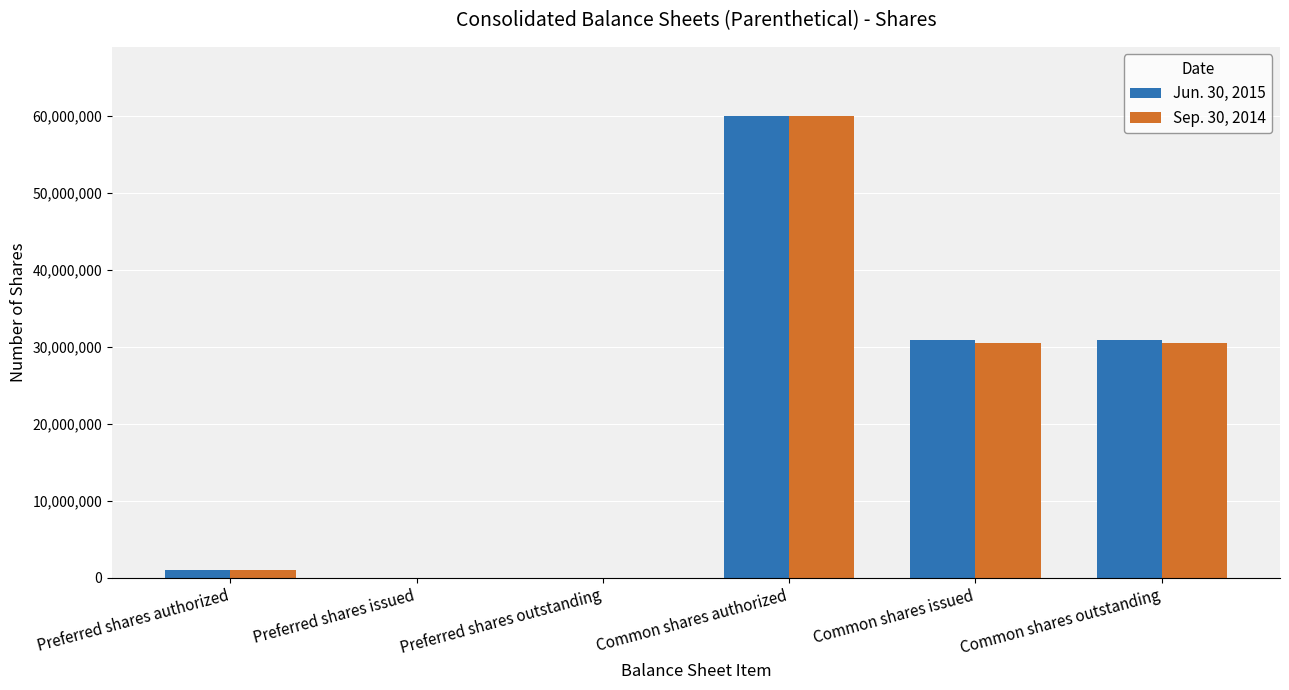

The value of Jun. 30, 2015 at Preferred shares authorized is 1000000. True or false?

True